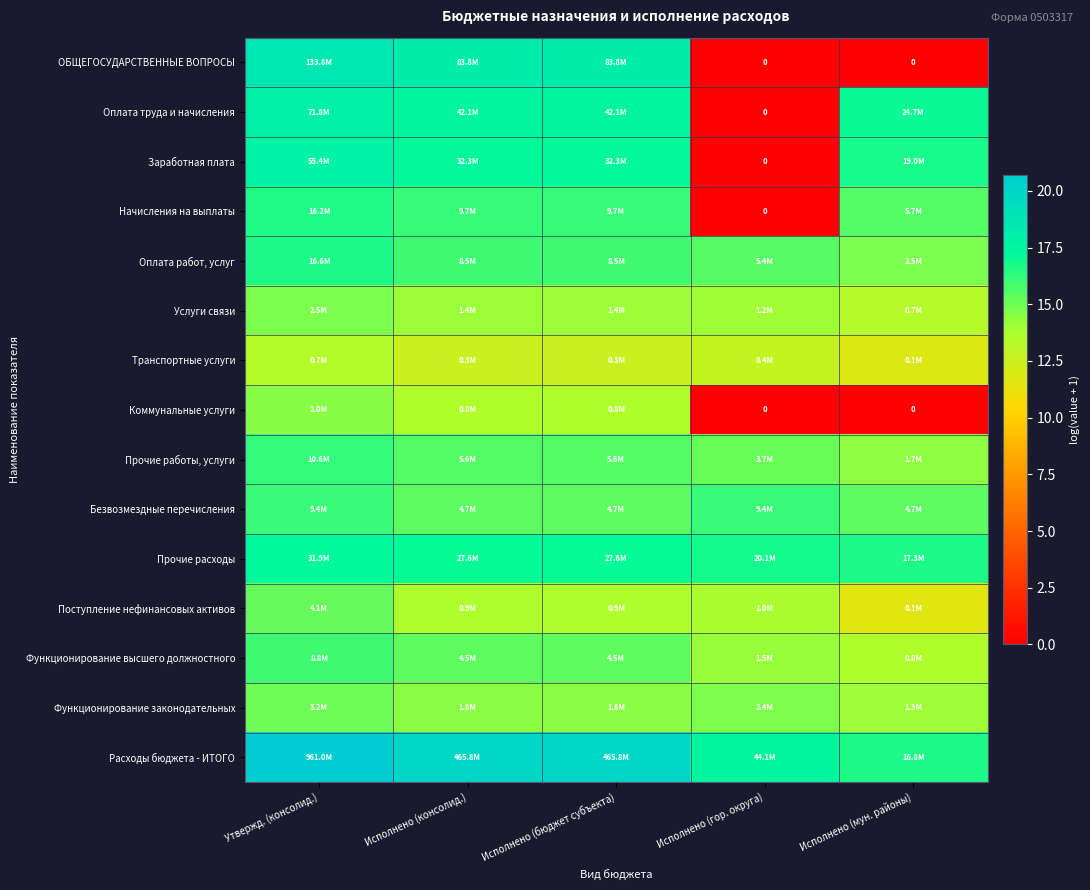

Which series has the largest total across all categories?

Расходы бюджета - ИТОГО